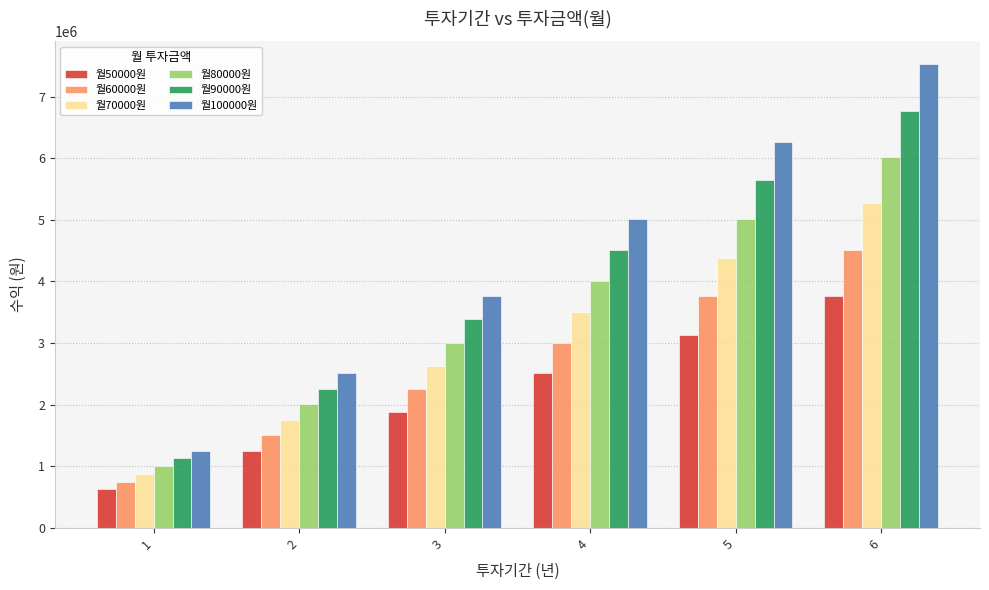

How many groups of bars are there?

6